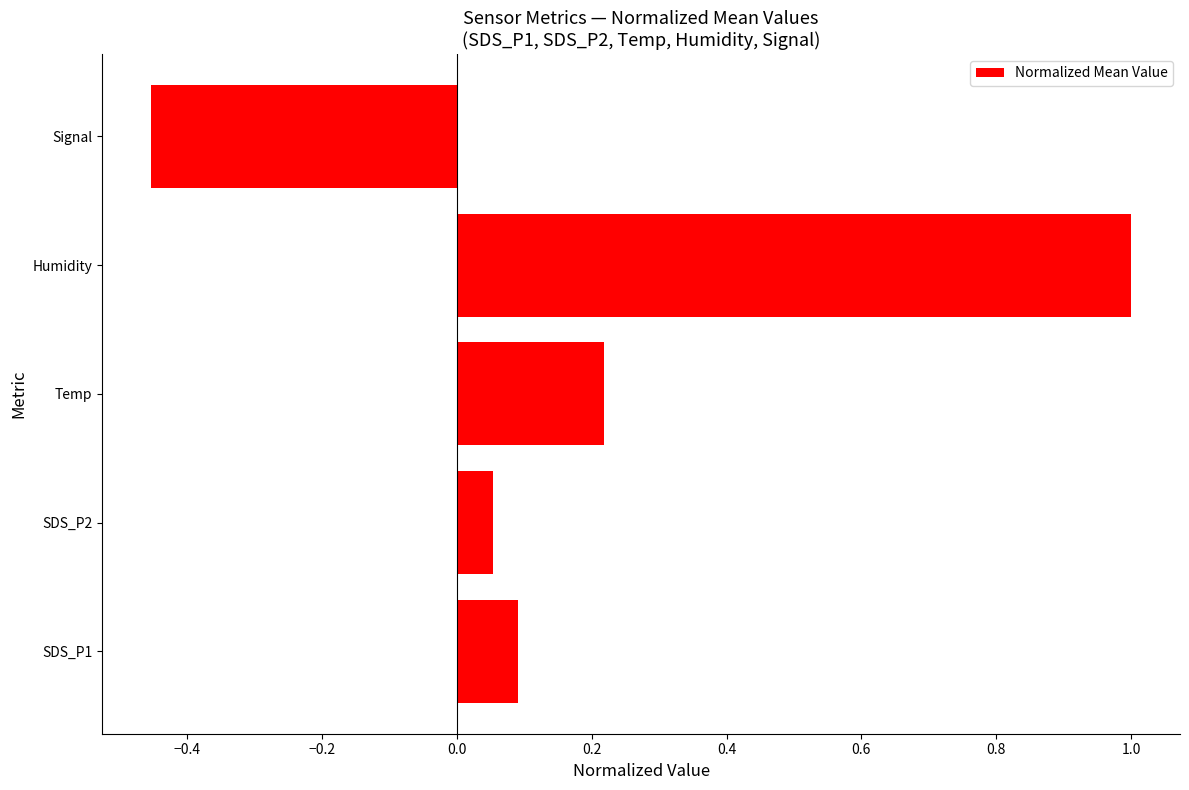

Which category has the lowest value across all series?

Signal